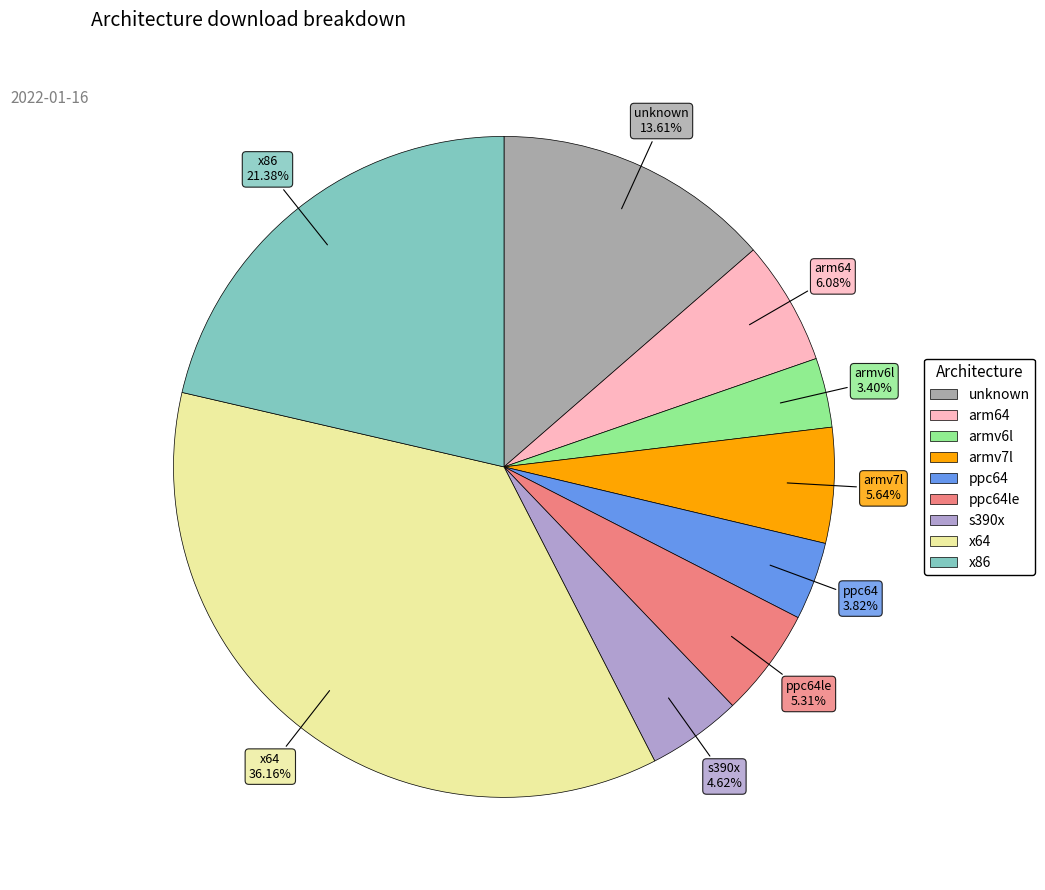

Is there a majority slice in this chart?

No